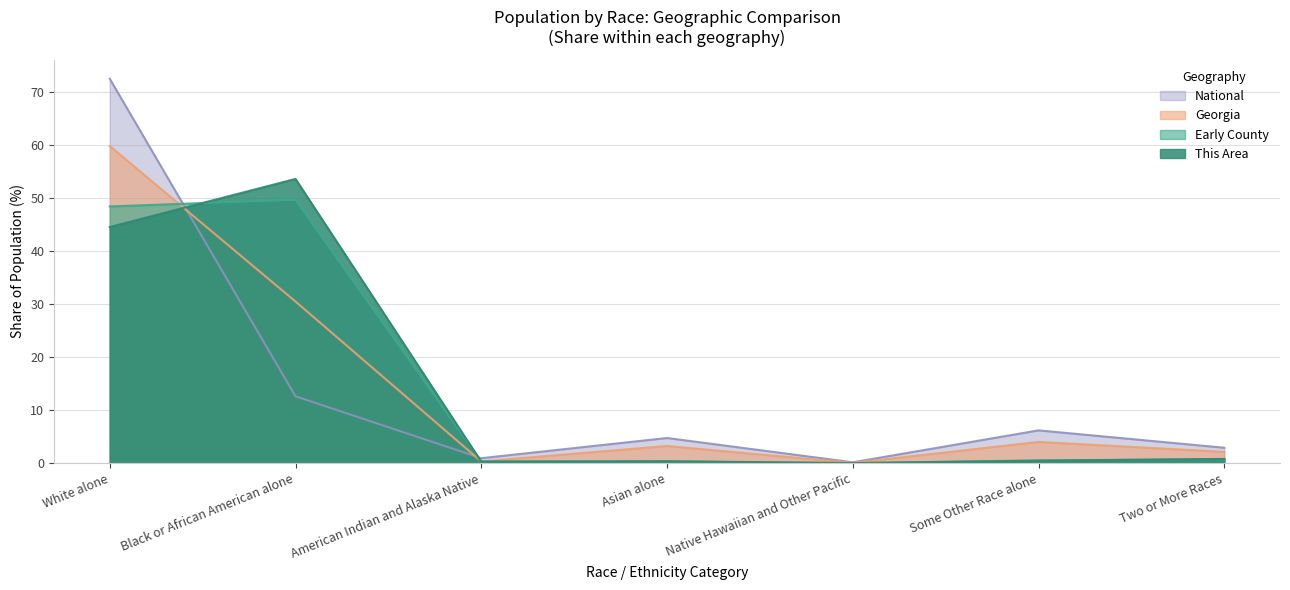

Which series ends up on top after the final intersection of This Area and Georgia?

Georgia